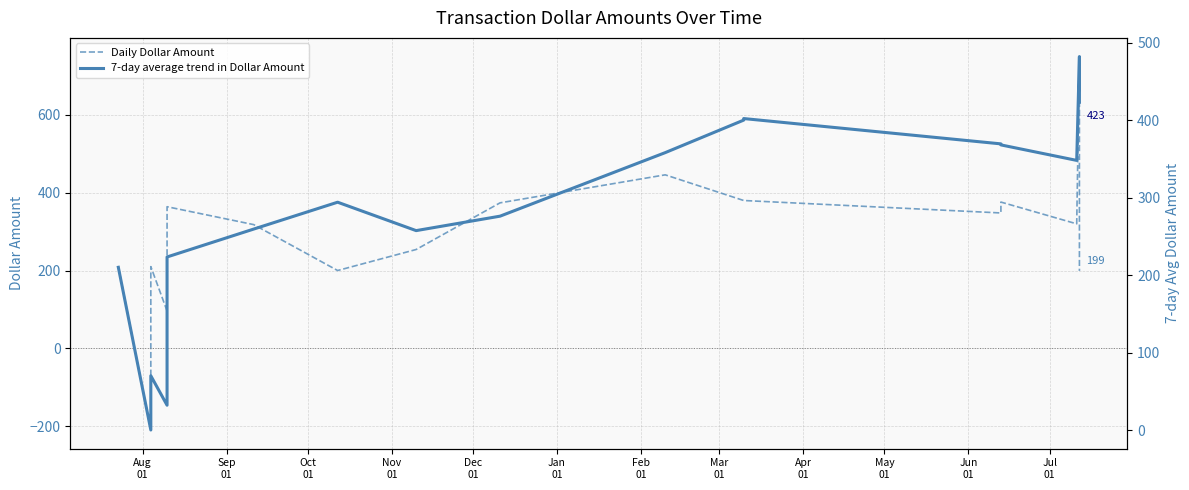

List the series in order of their overall mean, lowest first.

7-day average trend in Dollar Amount, Daily Dollar Amount